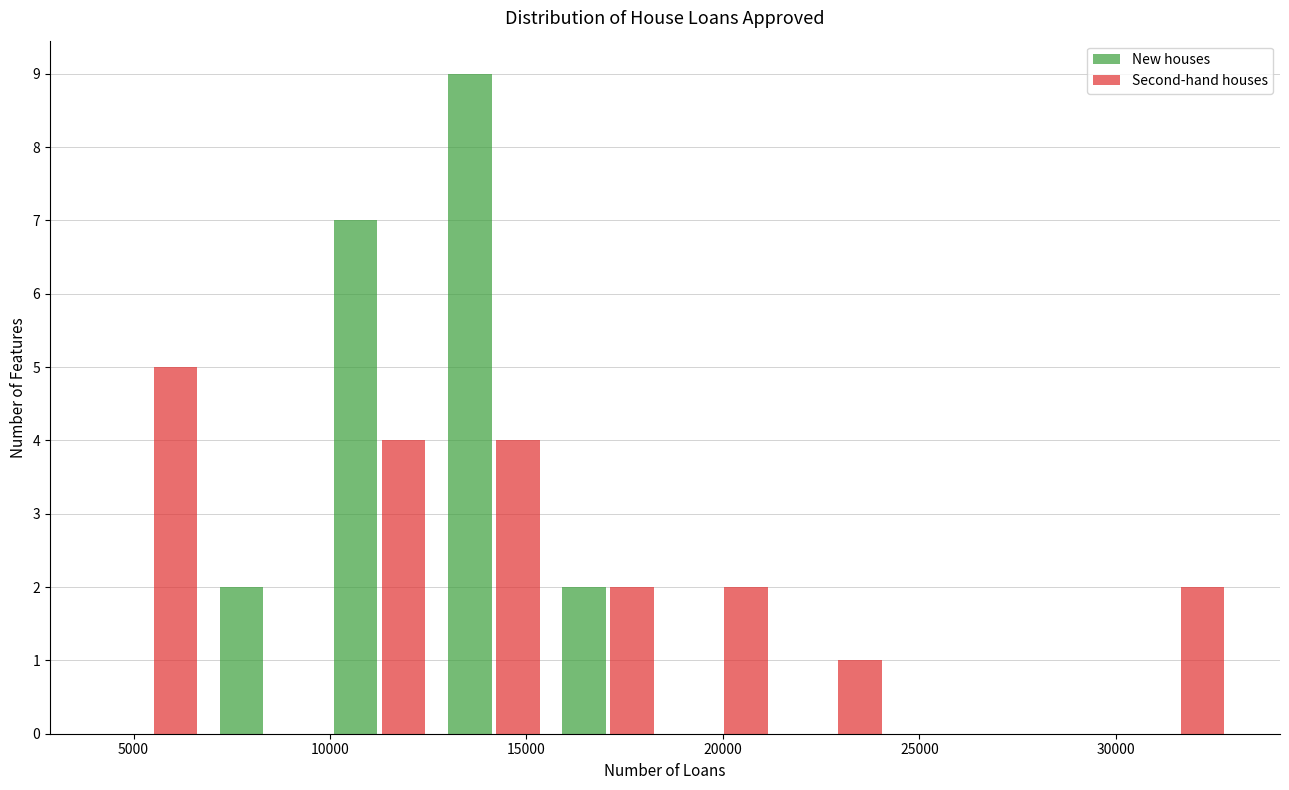

In the New houses series, which range on the x-axis has the tallest bar?

12500 to 15500